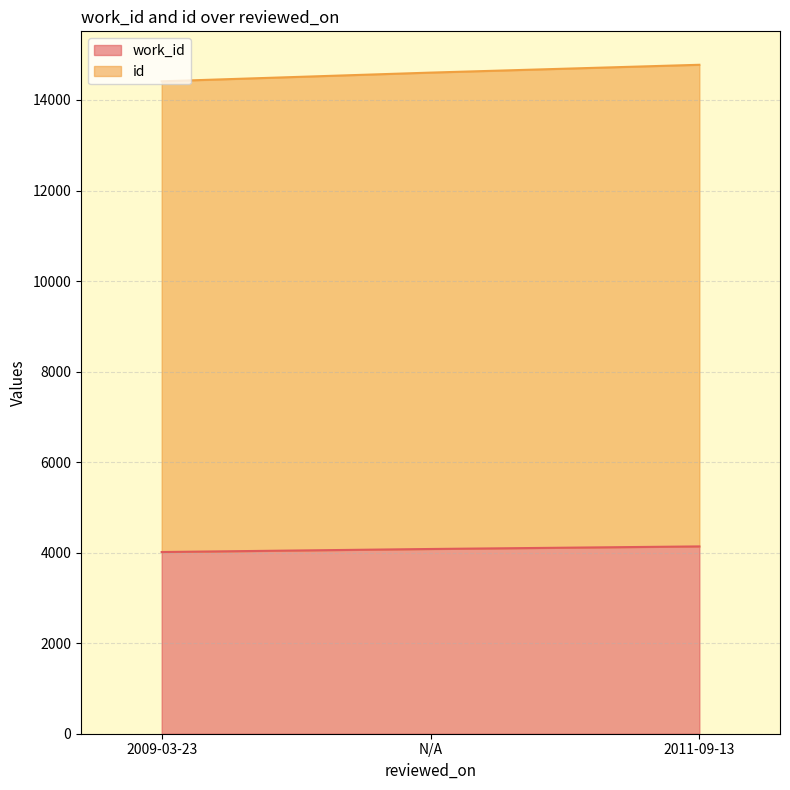

Reading left to right, what are all the values shown in this chart?

work_id: 2009-03-23=4014	N/A=4081	2011-09-13=4138
id: 2009-03-23=14413	N/A=14605	2011-09-13=14778